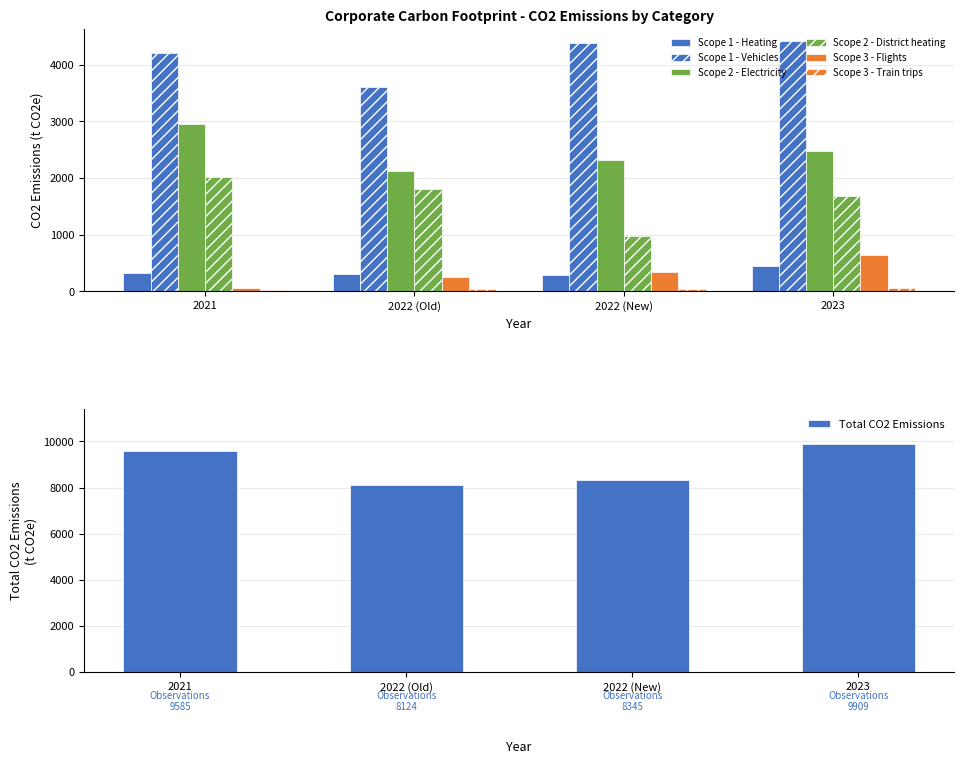

What is the value of the Scope 3 - Train trips bar at the 3rd from the left?

32